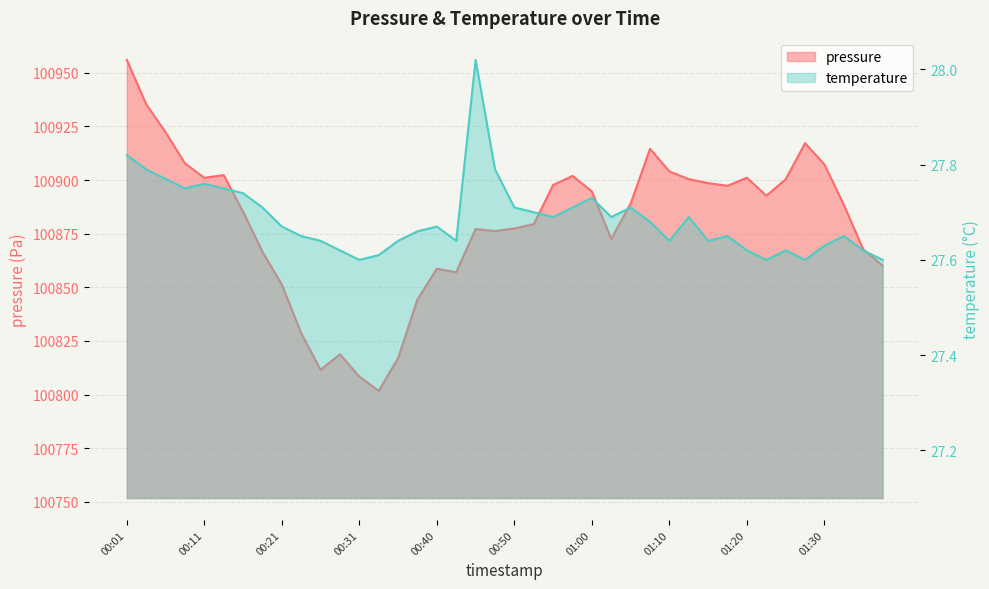

True or false: there are more than 1 points higher than both neighbors.

True